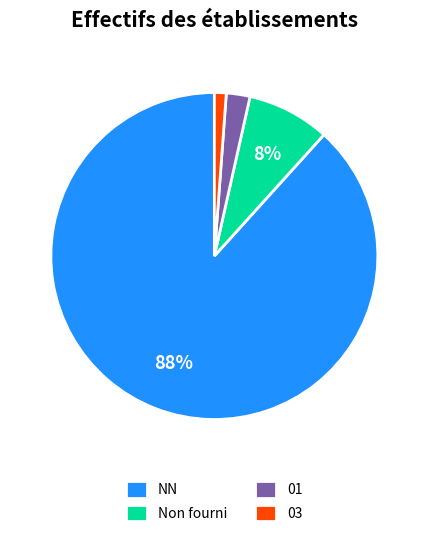

What is the largest slice in the pie chart?

NN